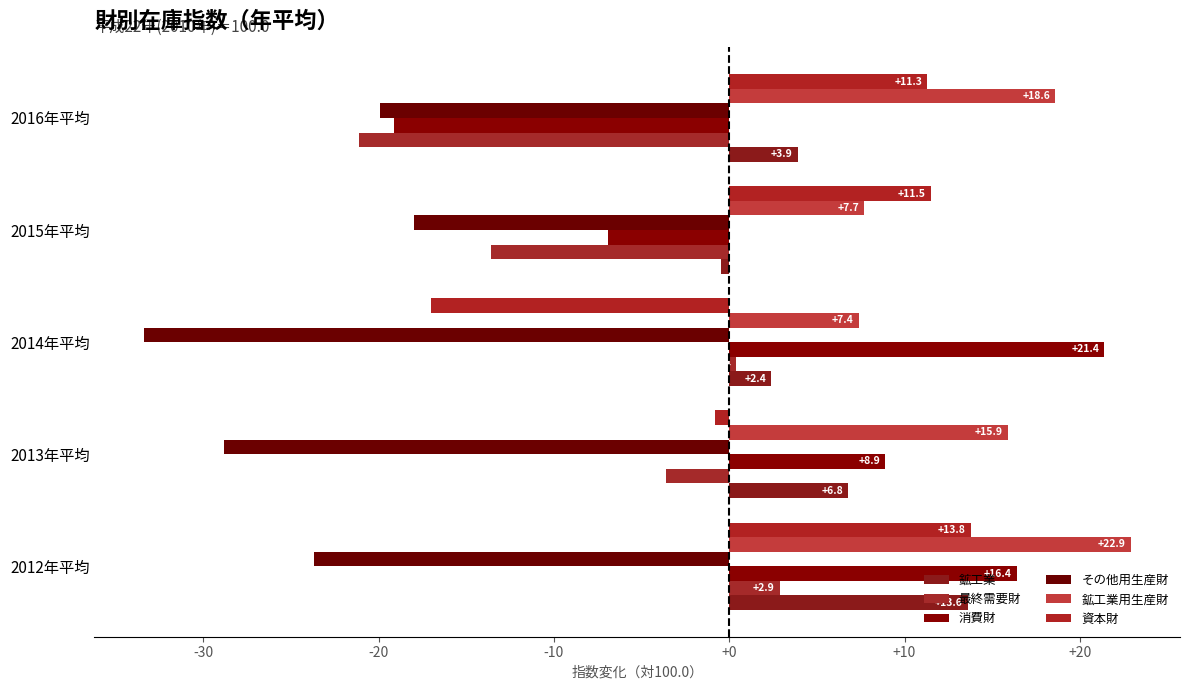

Rank the series by their maximum value, from highest to lowest.

鉱工業用生産財, 消費財, 資本財, 鉱工業, 最終需要財, その他用生産財